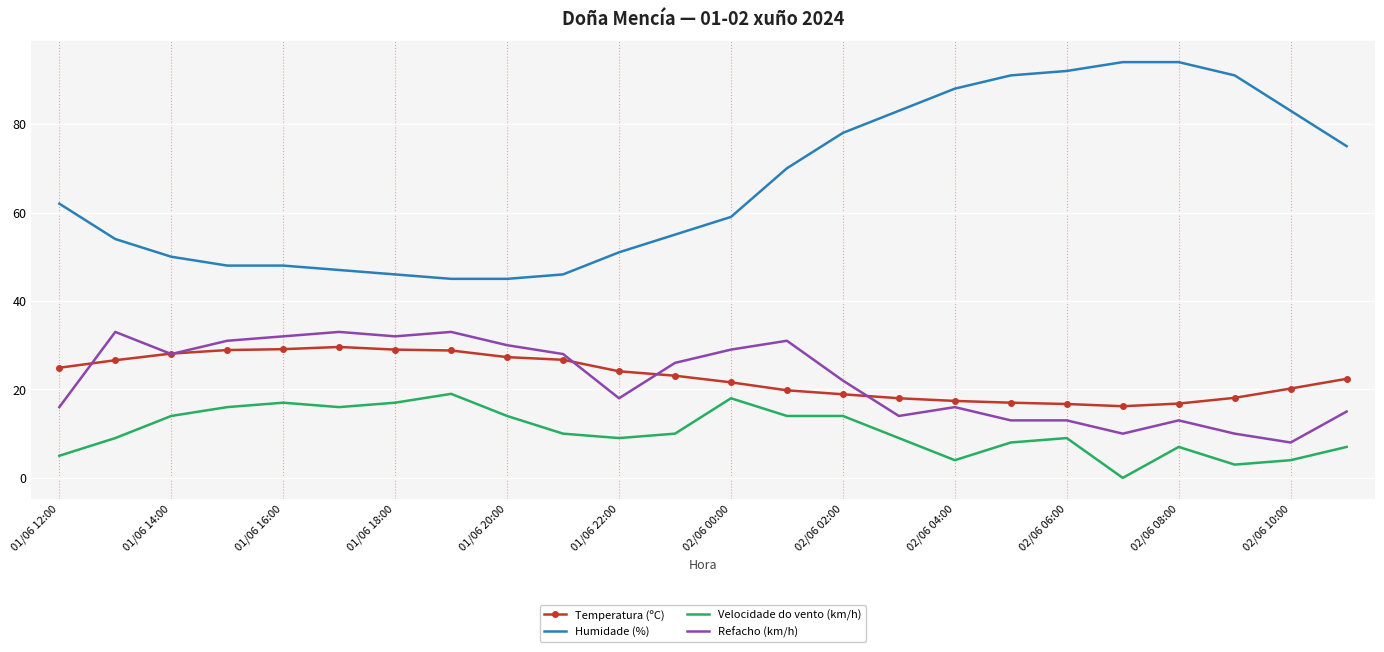

Which series has the widest spread of values?

Humidade (%)